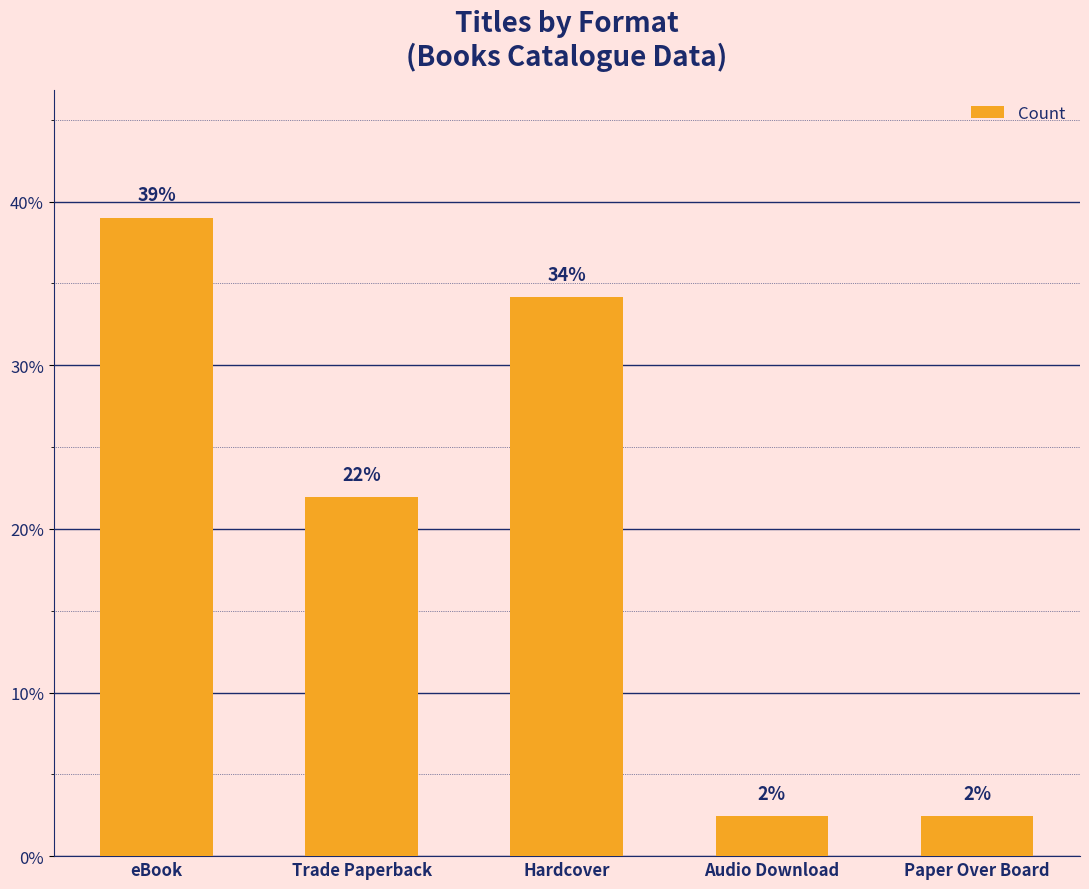

Read the value at Hardcover.

34.1